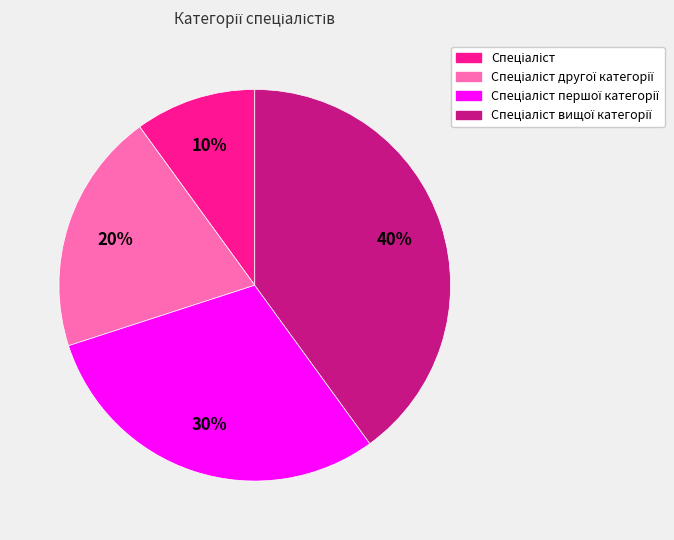

Is there a majority slice in this chart?

No